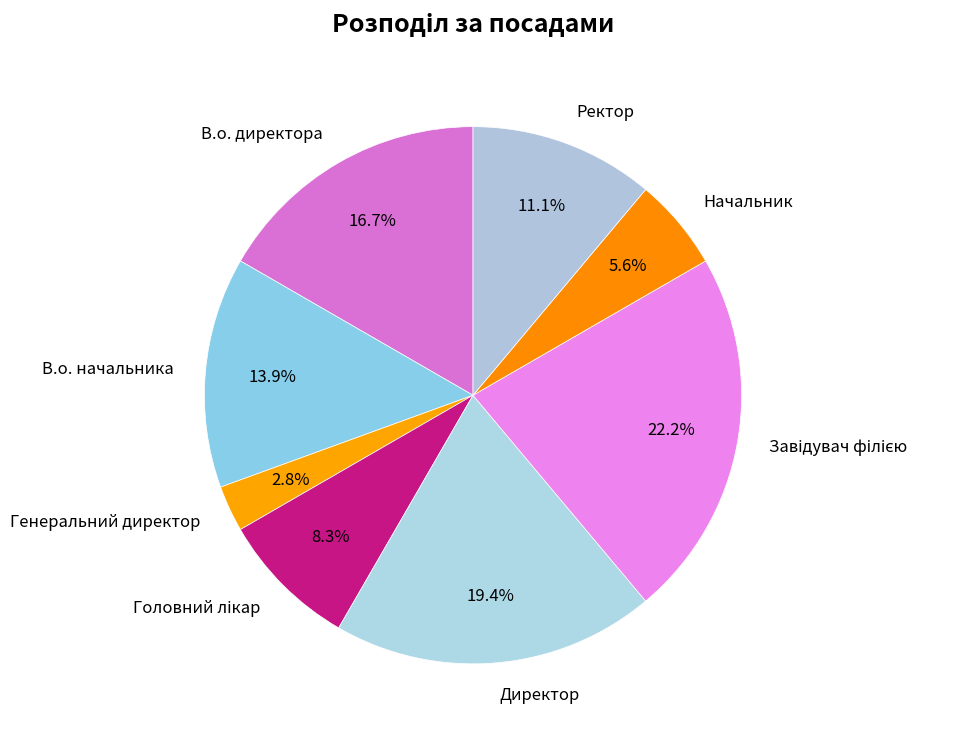

How many slices are in this pie chart?

8